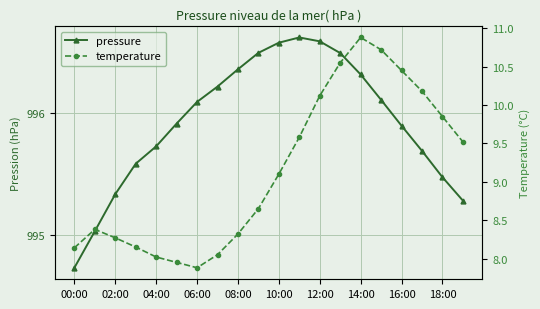

True or false: temperature and pressure intersect in this chart.

False